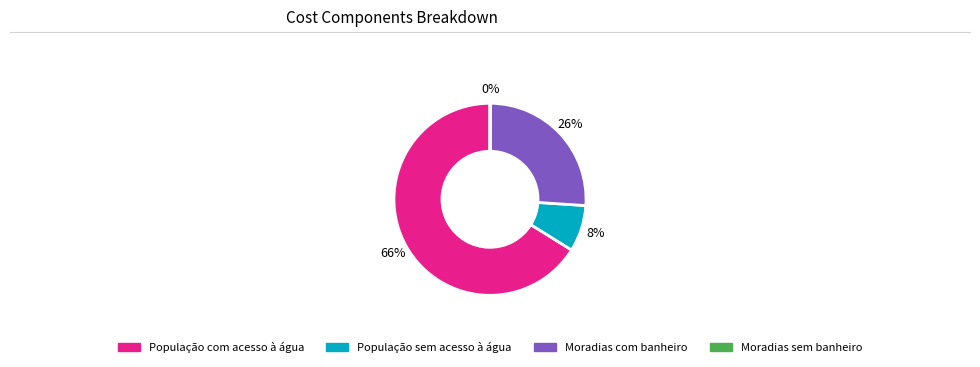

Does any single category account for the majority?

Yes